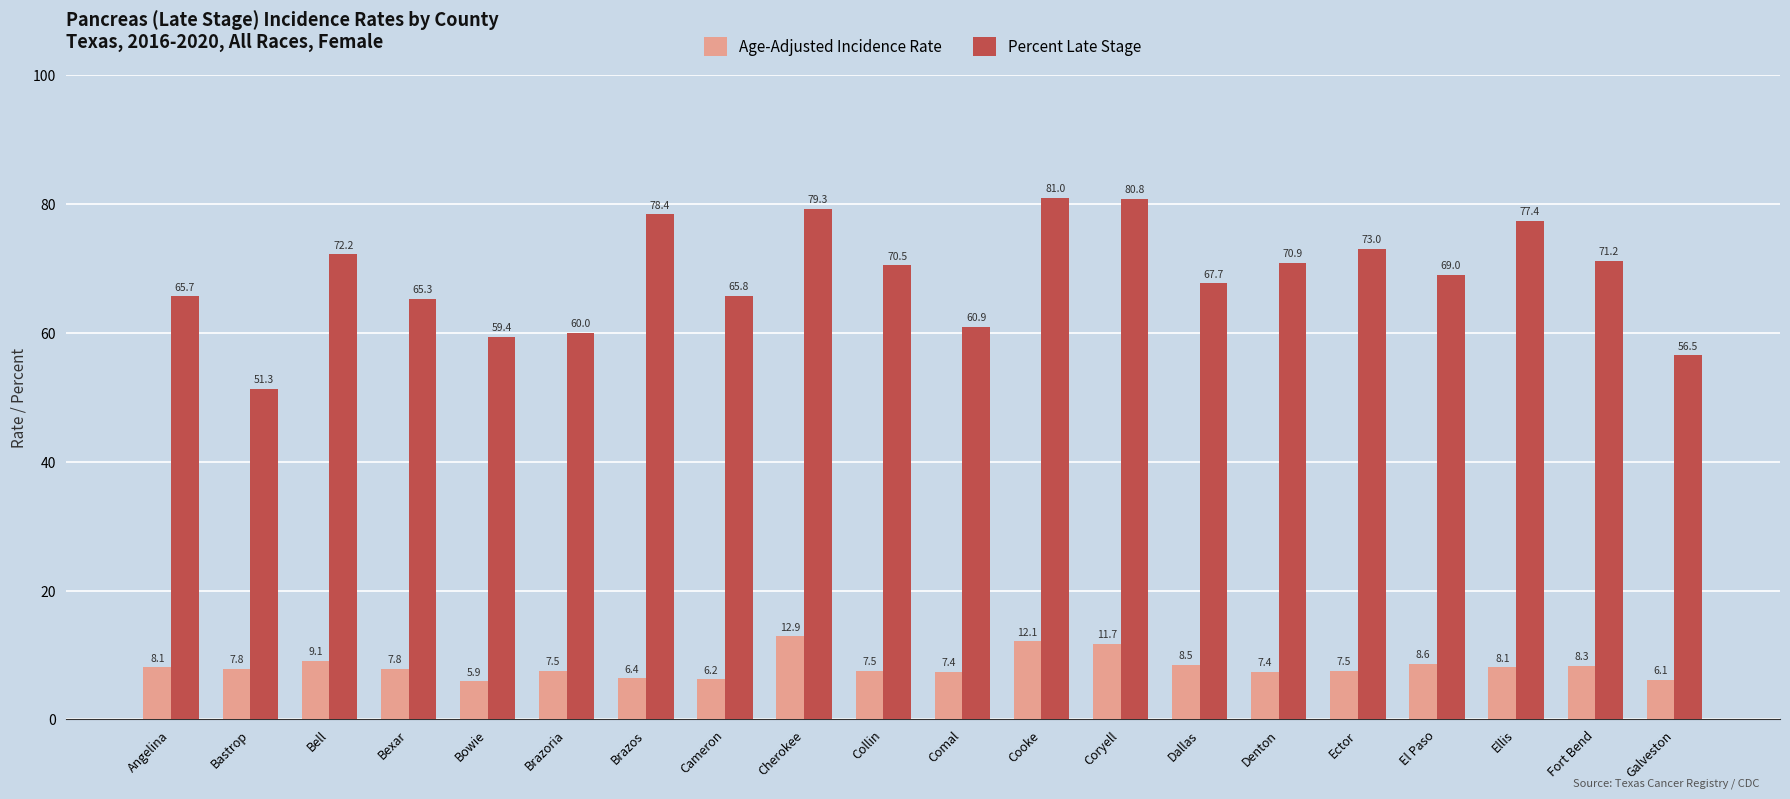

Which series changed the most between Brazos and Cooke?

Age-Adjusted Incidence Rate